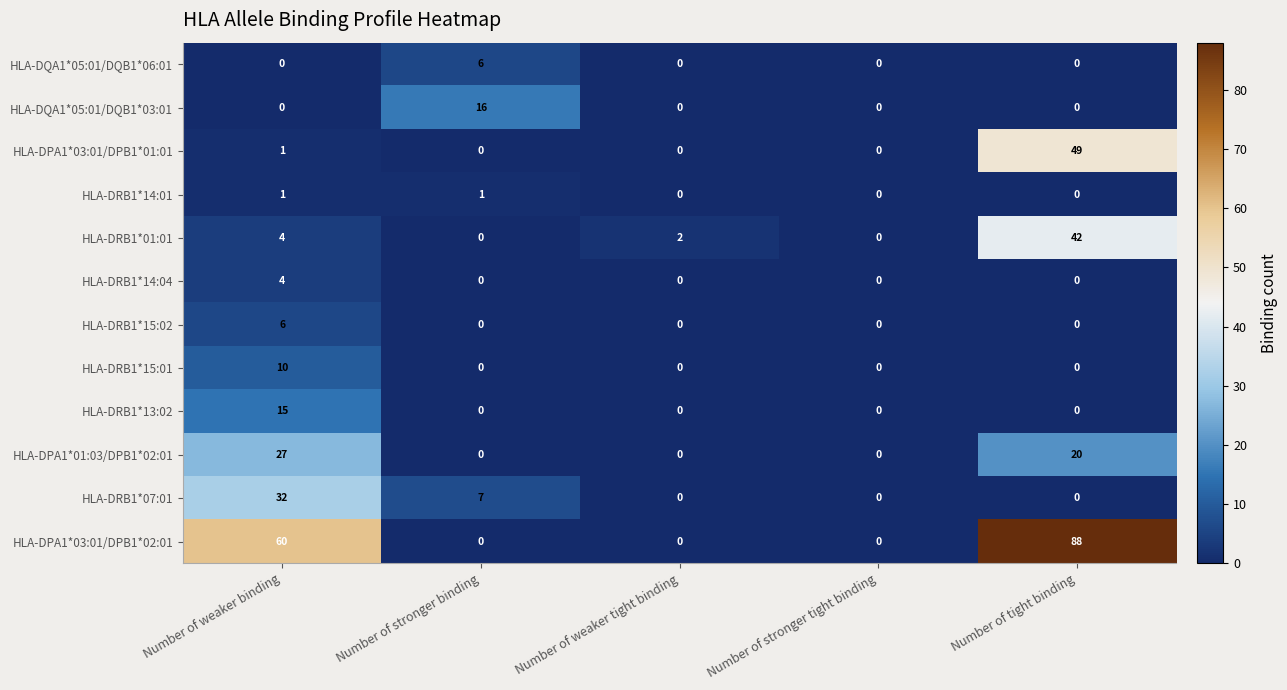

At which label does HLA-DPA1*01:03/DPB1*02:01 reach its peak?

Number of weaker binding